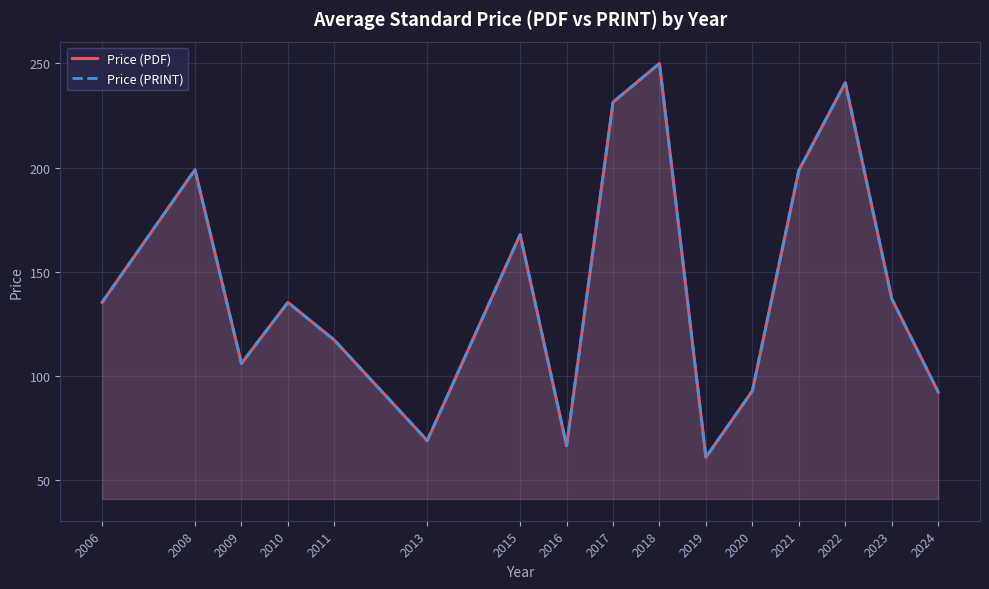

What is the average value of the Price (PRINT) series?

143.8